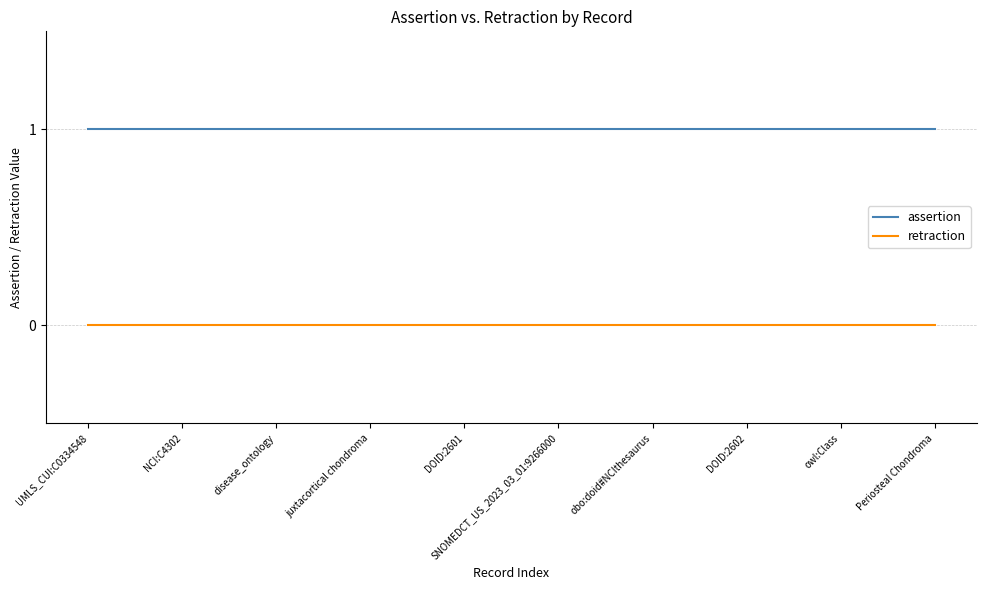

Is the value of assertion at disease_ontology greater than the value of retraction at DOID:2602?

Yes